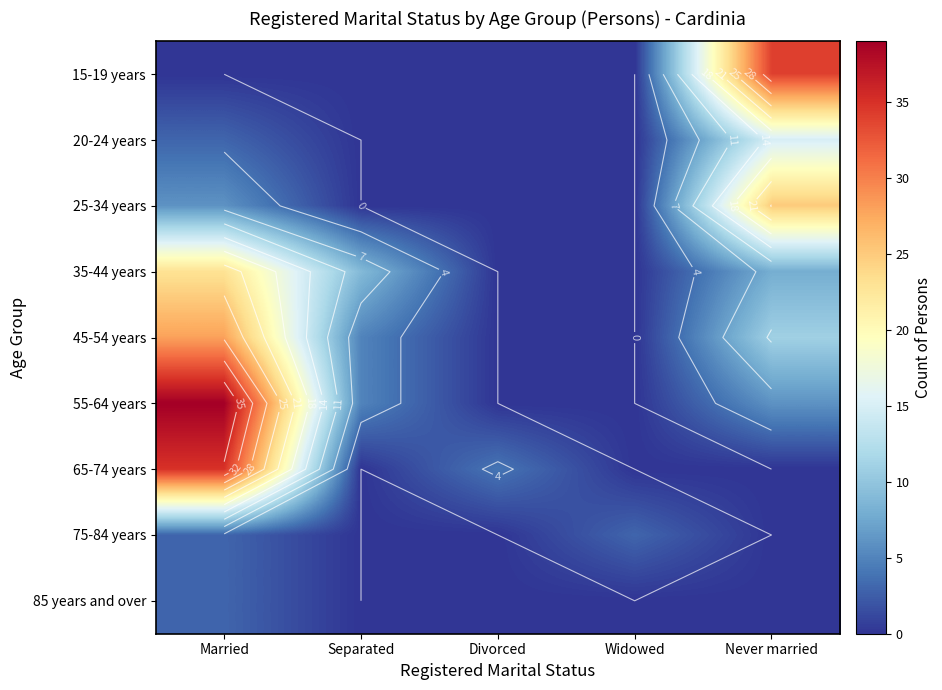

True or false: 25-34 years has a value of 0 at Separated.

True